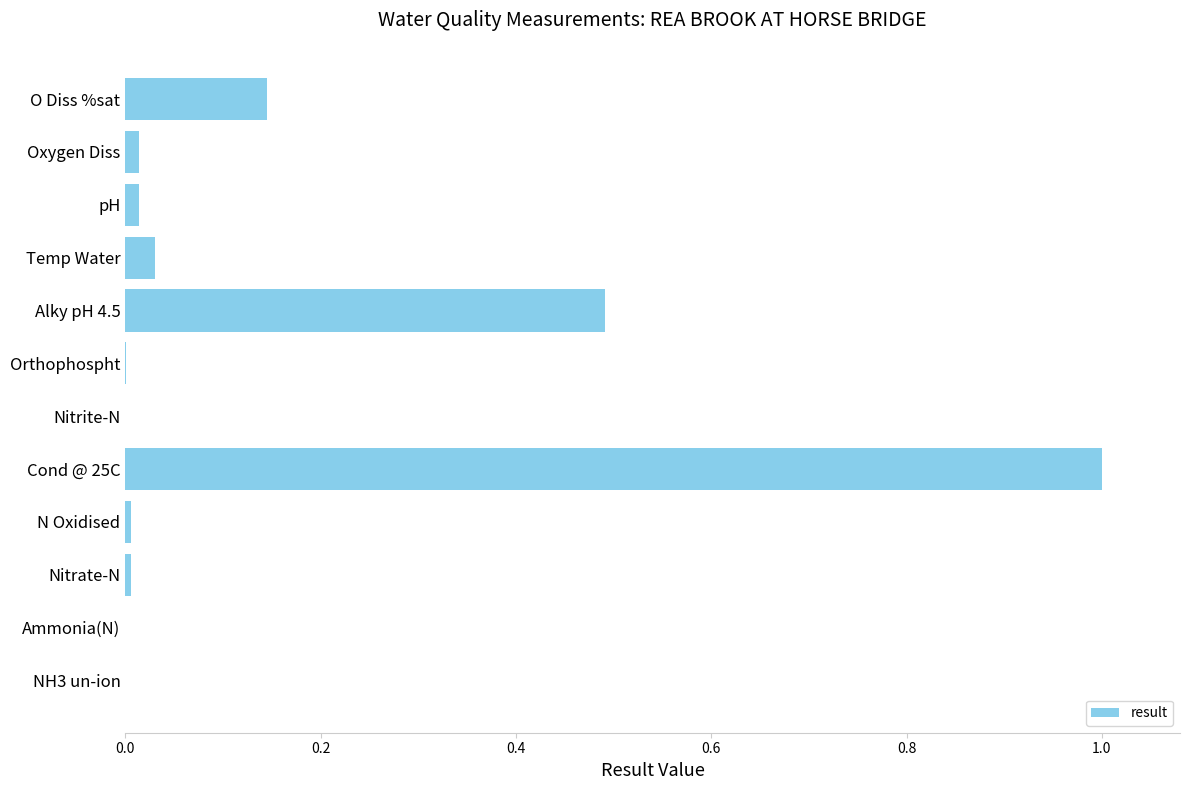

What is the sum of all values?

1.7